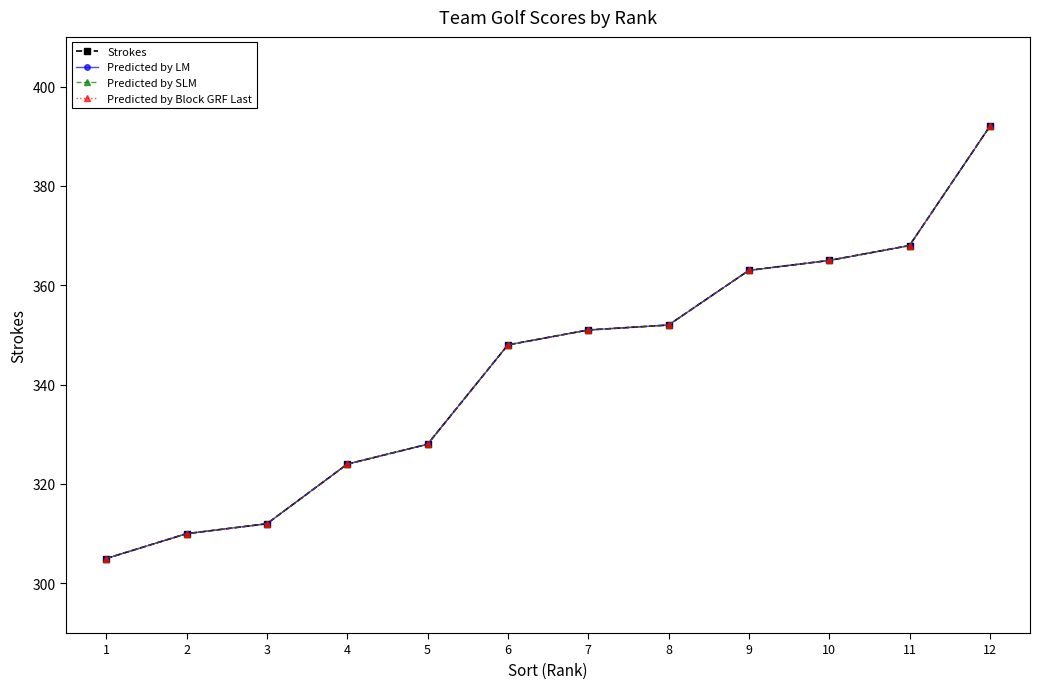

Does the chart have visible grid lines?

No